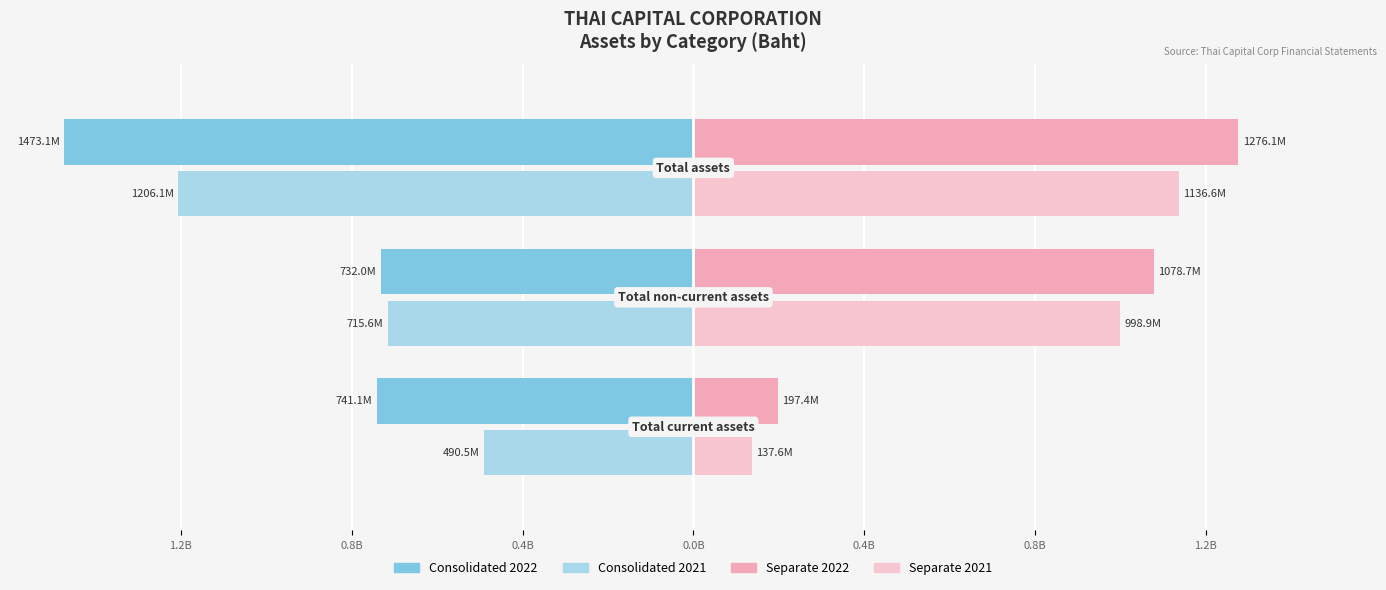

Which series has the widest spread of values?

Separate 2022